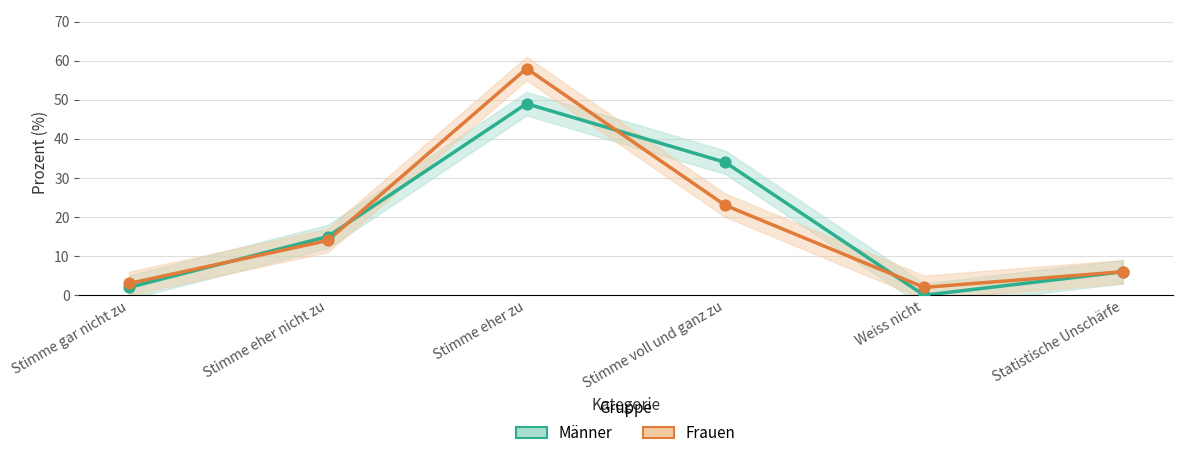

At how many categories does at least one series exceed 19?

2